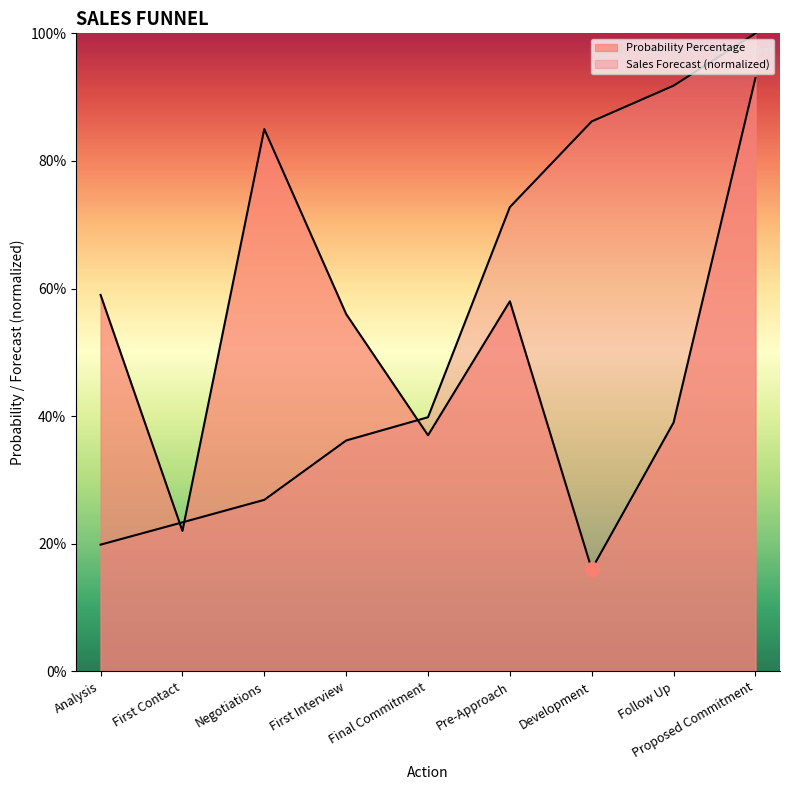

Between Development and First Interview, which is larger?

First Interview